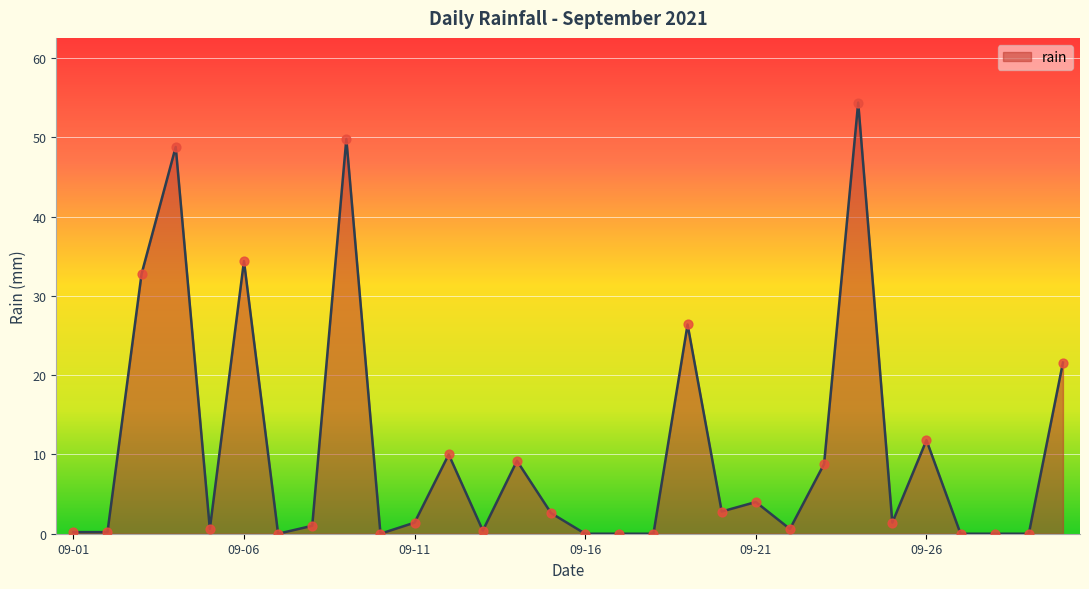

What is the maximum value shown in the chart?

54.4